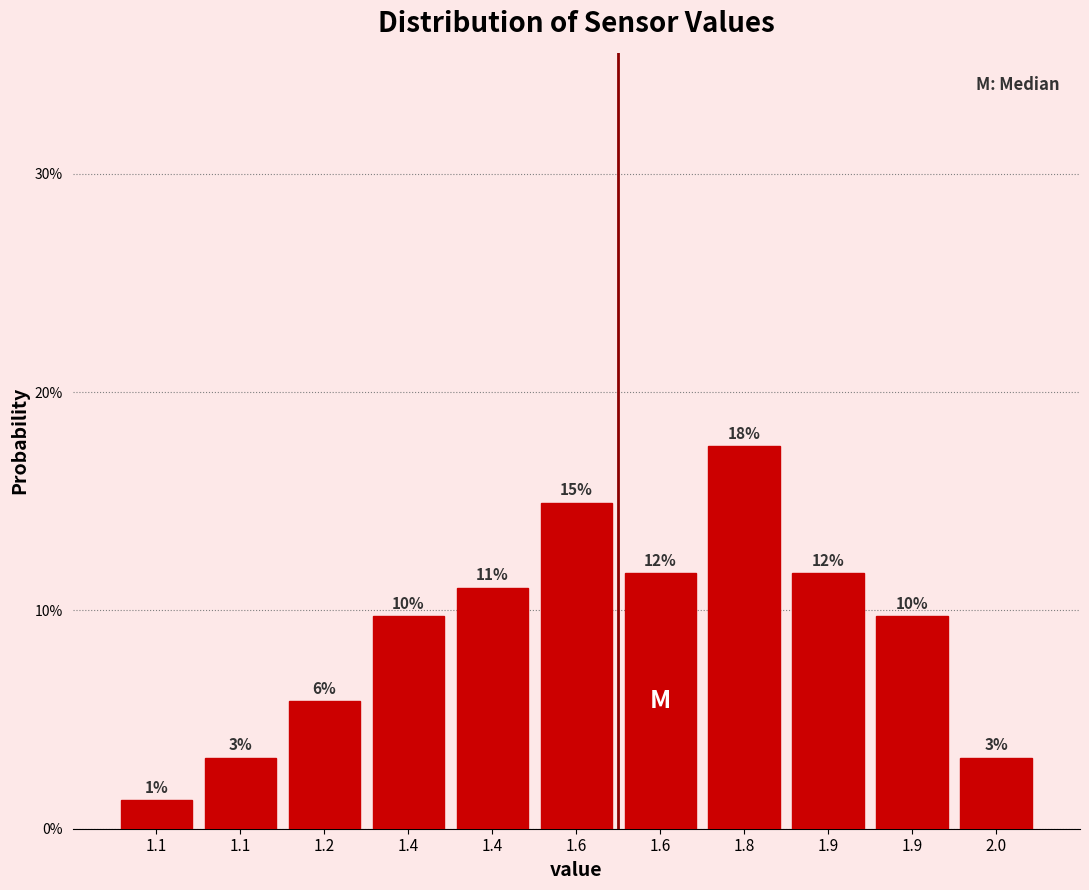

Does the chart contain any negative values?

No